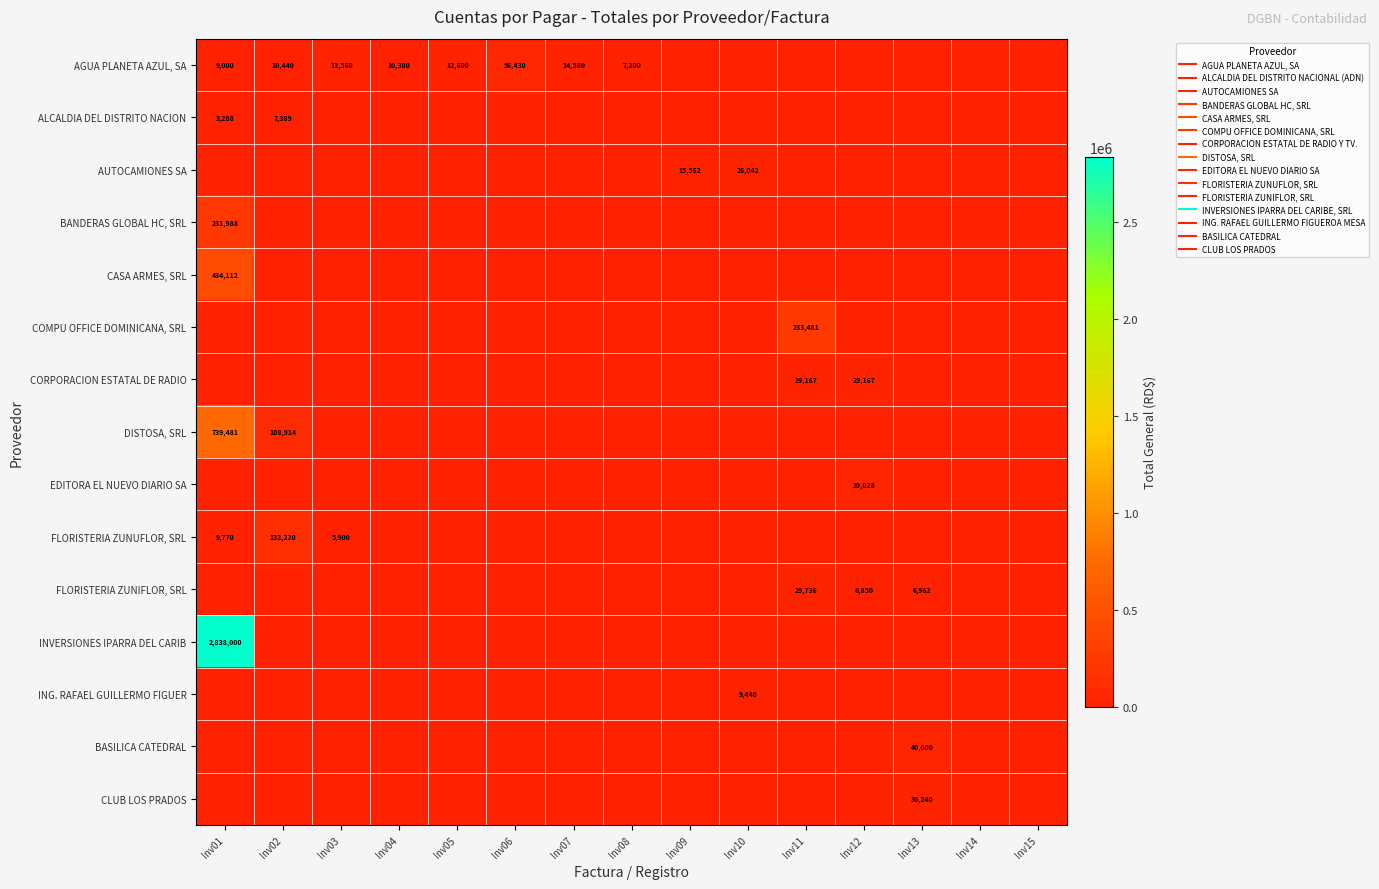

Which category has the highest value in the CORPORACION ESTATAL DE RADIO series?

Inv11